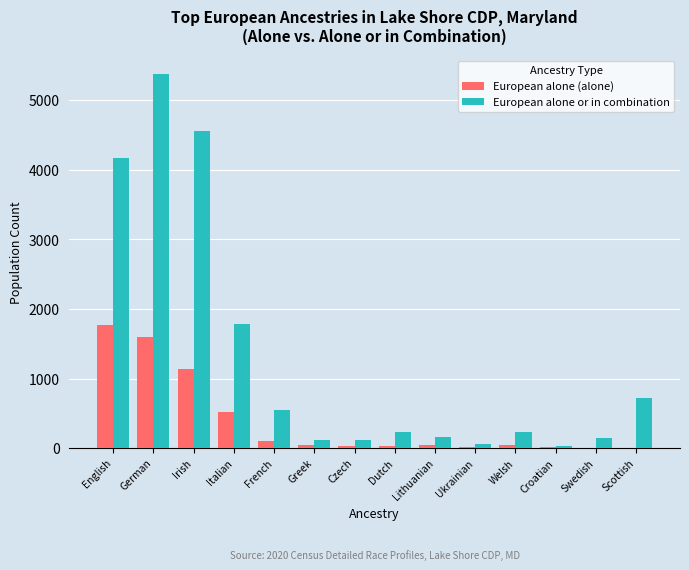

What is the total value across all series at Greek?

157